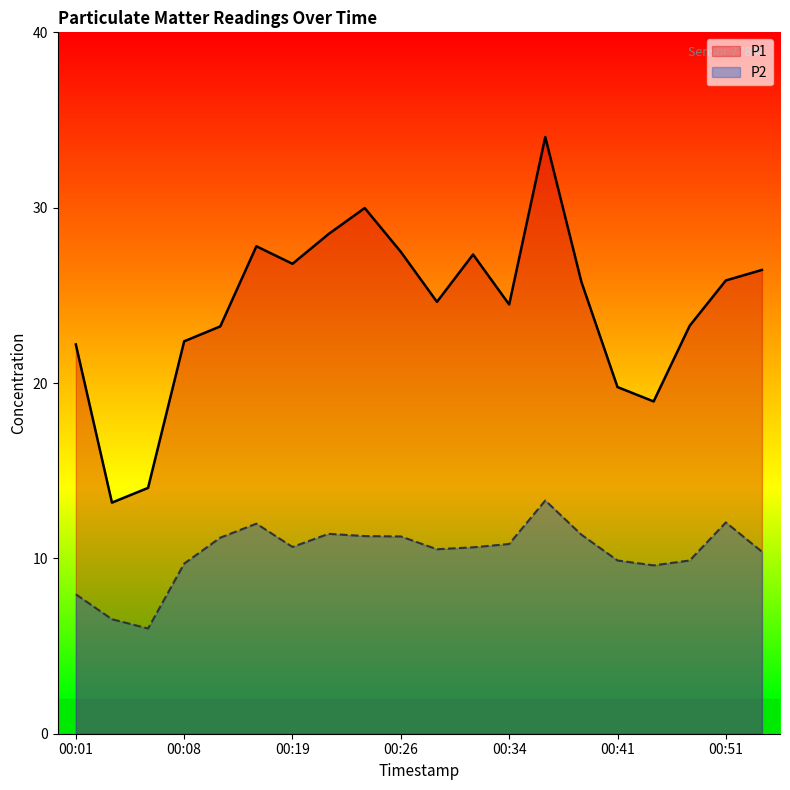

The P1 series shows 18.9 at 00:43. True or false?

True